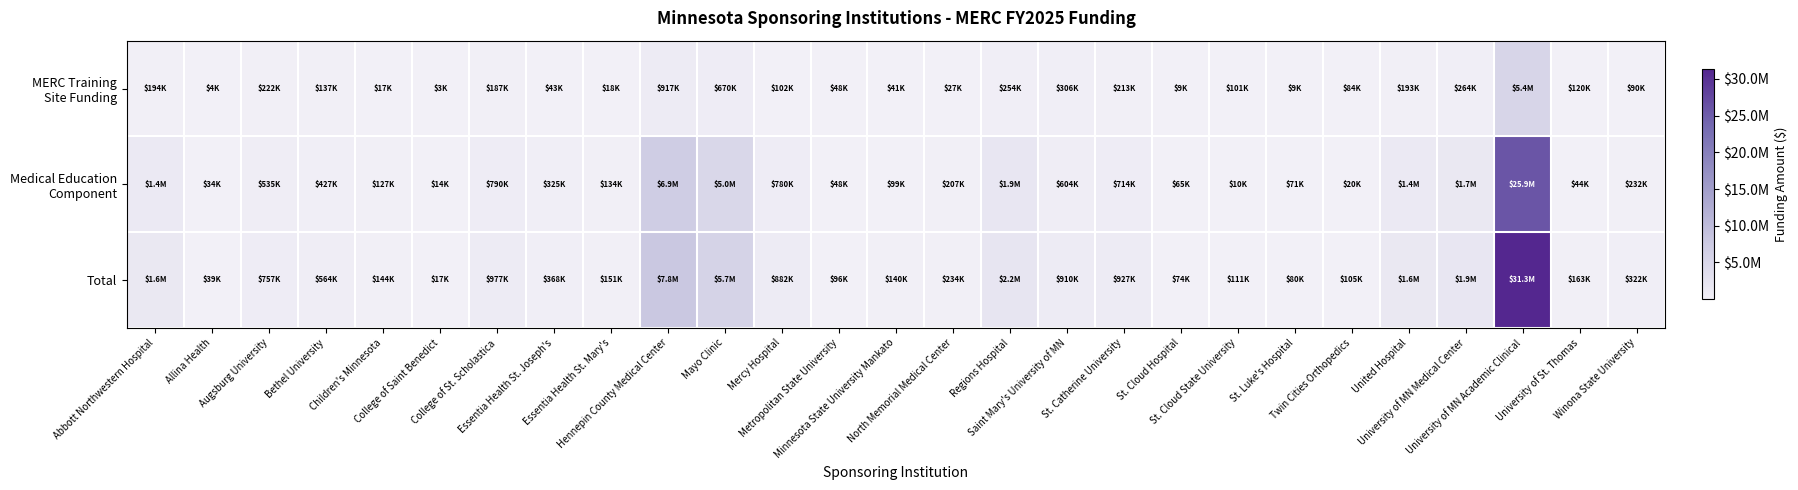

List the series in order of their overall mean, highest first.

Total, Medical Education Component, MERC Training Site Funding